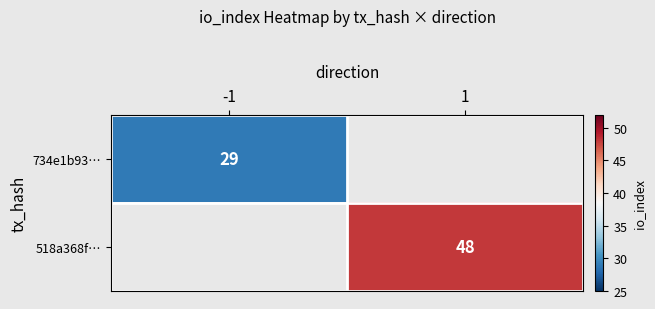

What is the greatest value displayed?

48.0